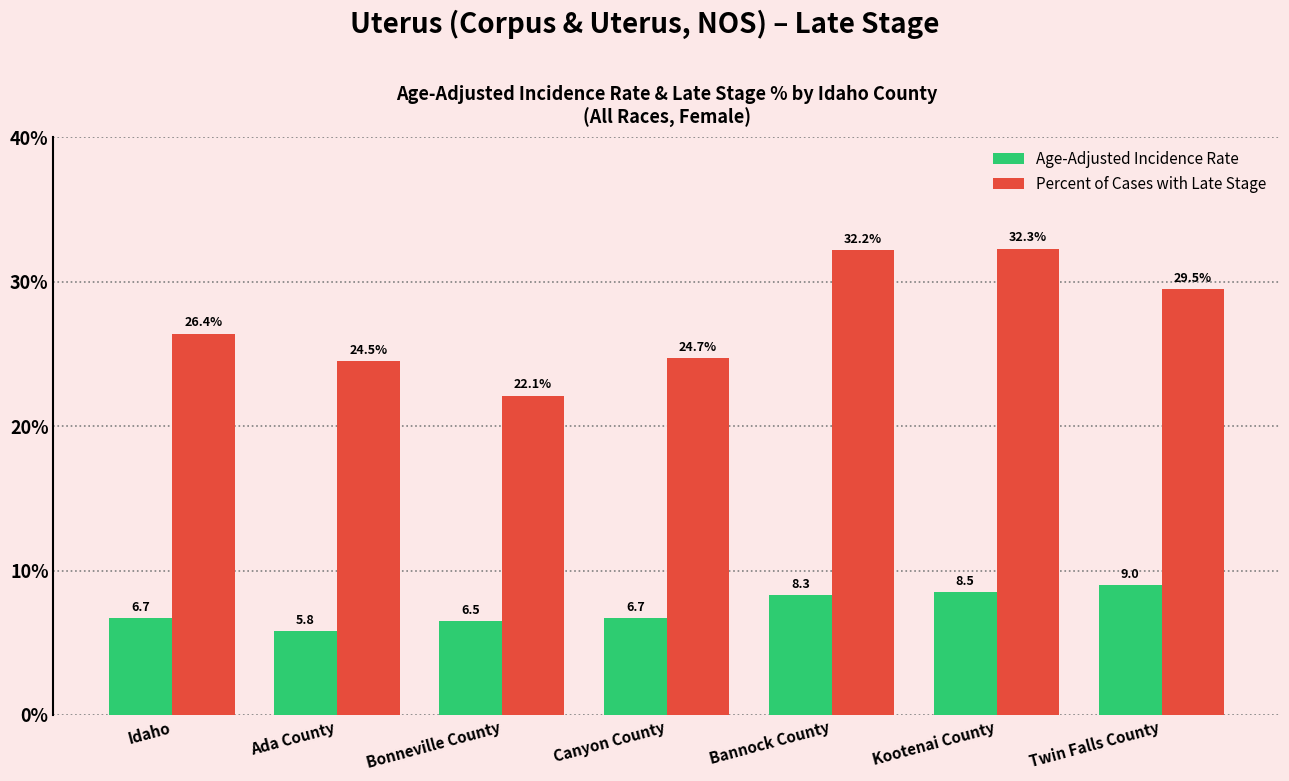

How many series are shown in this chart?

2